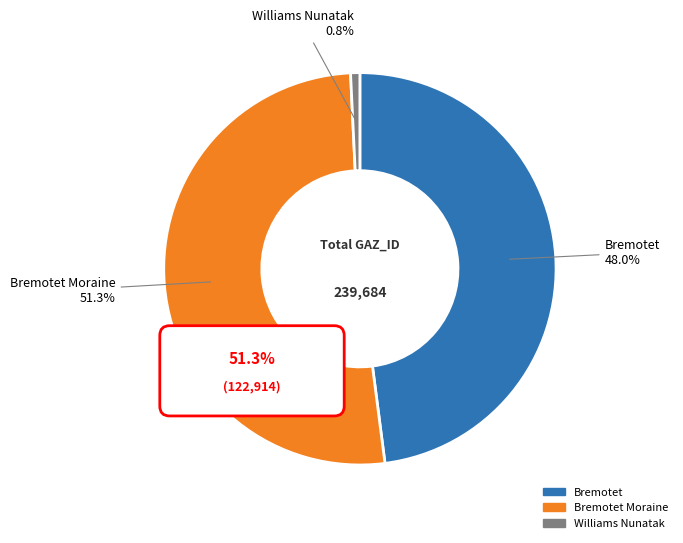

Combined, what portion of the pie is Bremotet and Bremotet Moraine?

99.2%